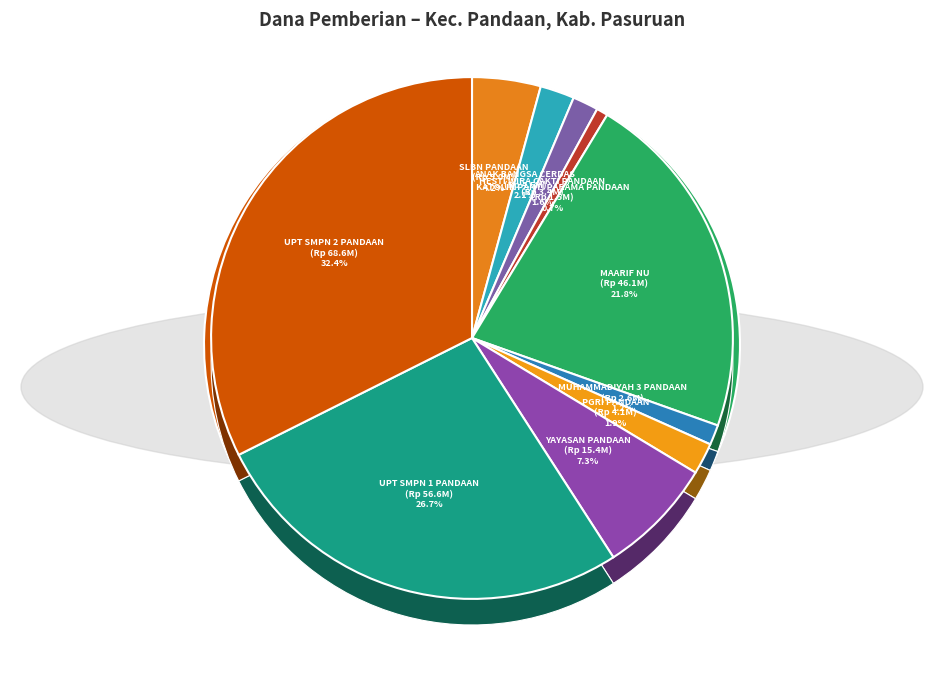

What is the total percentage of UPT SMPN 1 PANDAAN and SMP PGRI PANDAAN?

28.7%